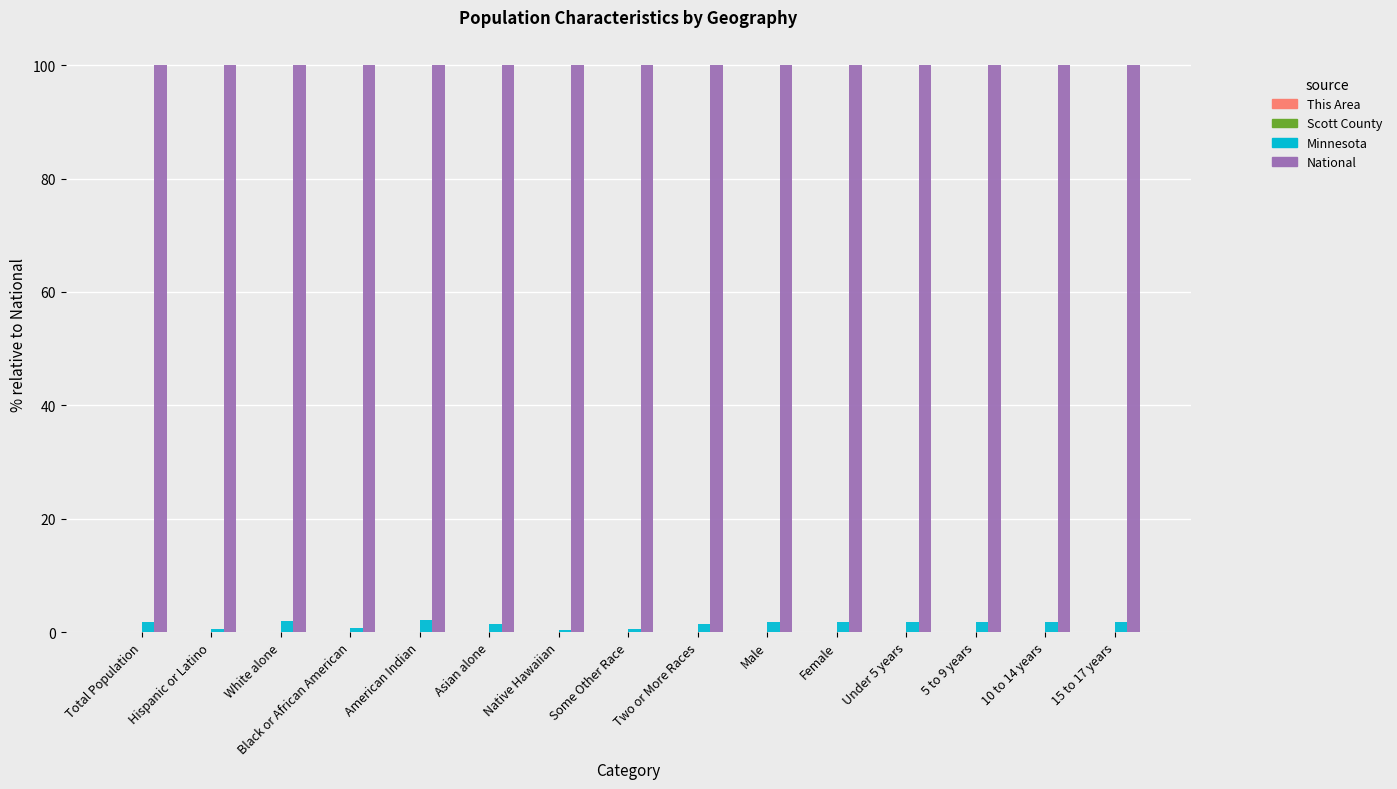

What is the greatest value displayed?

100.0